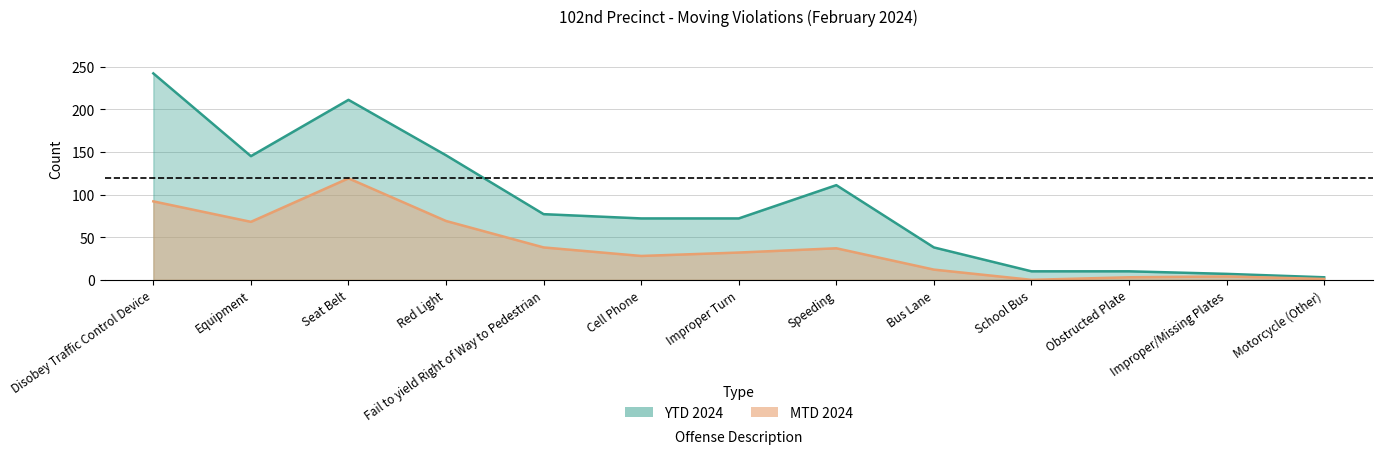

Between Improper/Missing Plates and Cell Phone, which is larger?

Cell Phone